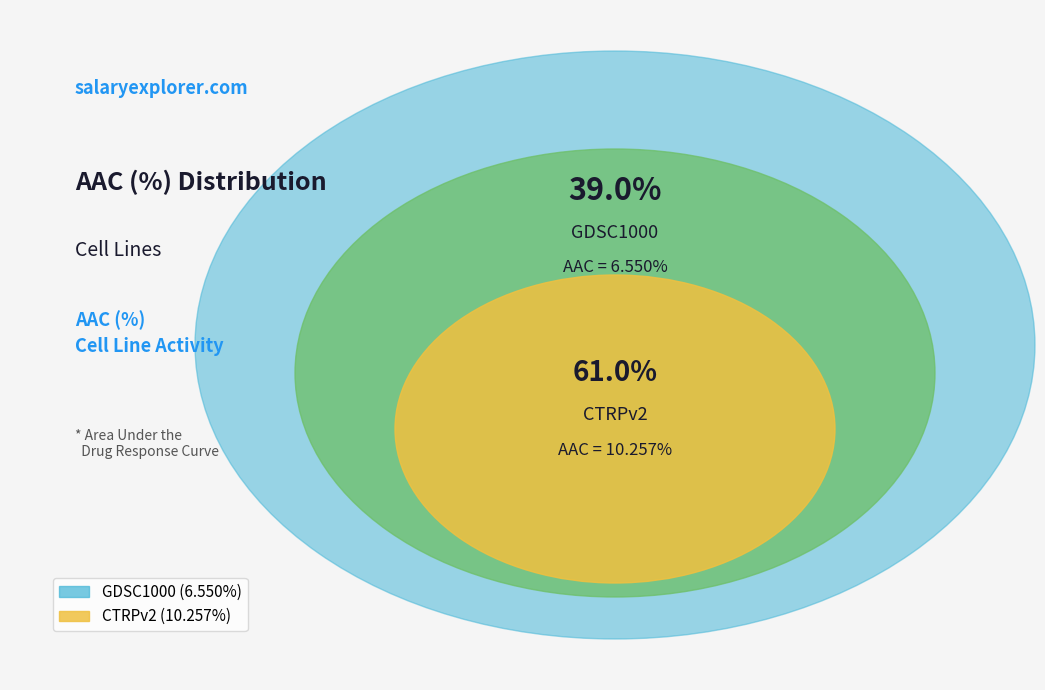

What is the change in value from GDSC1000 to CTRPv2?

+3.7